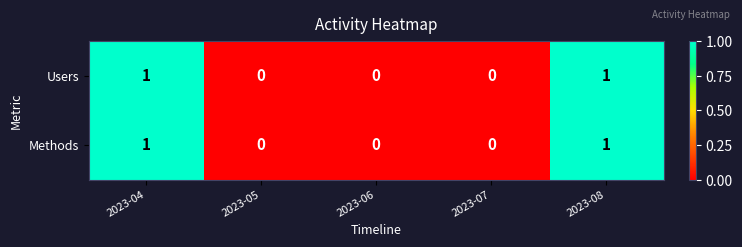

How many categories are shown in the chart?

5